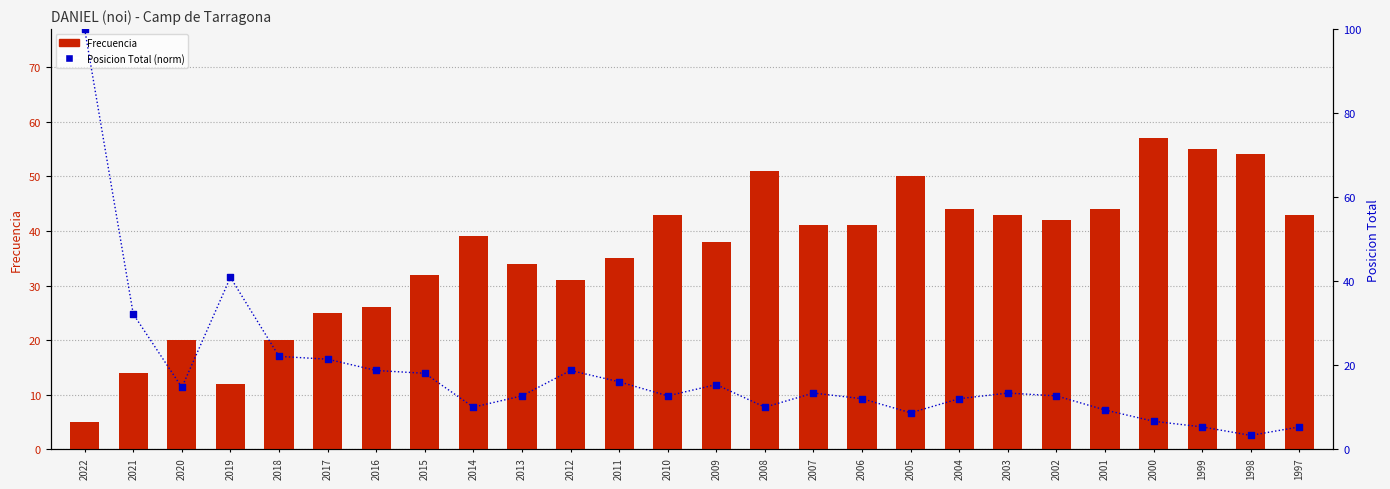

Is the value of Posicion Total (norm) at 2022 greater than the value of Frecuencia at 2020?

Yes